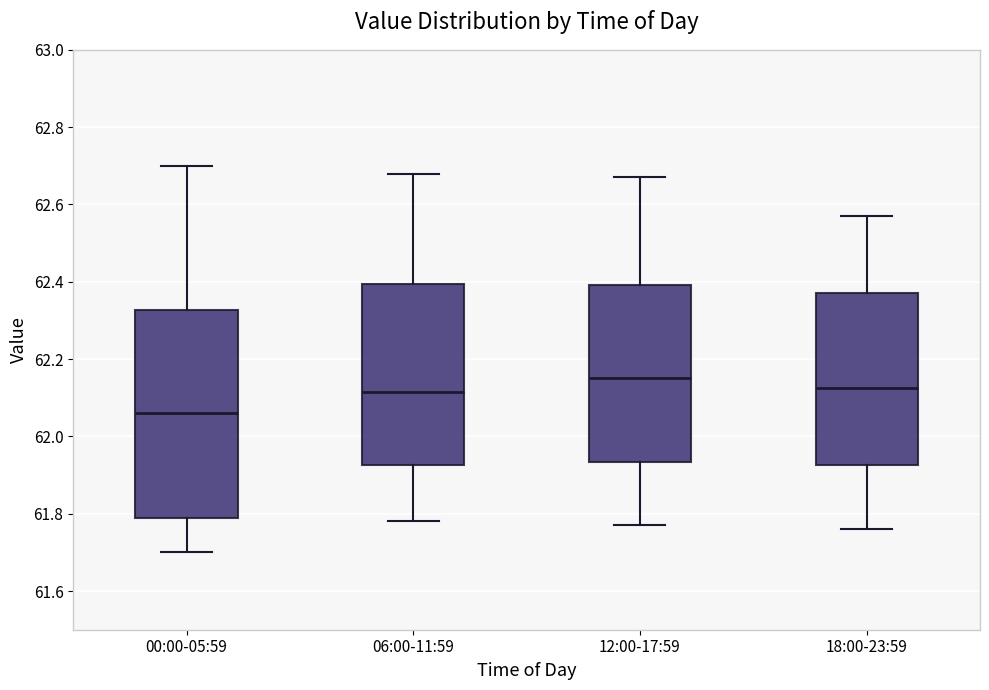

Comparing the boxes themselves (not the whiskers), which one is the tallest?

00:00-05:59